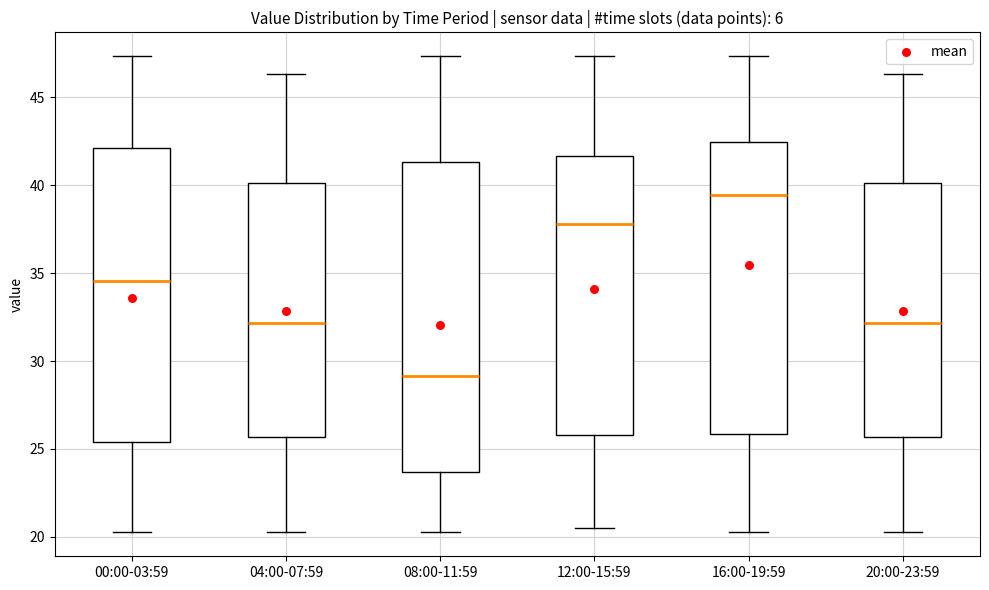

Comparing the boxes themselves (not the whiskers), which one is the tallest?

08:00-11:59